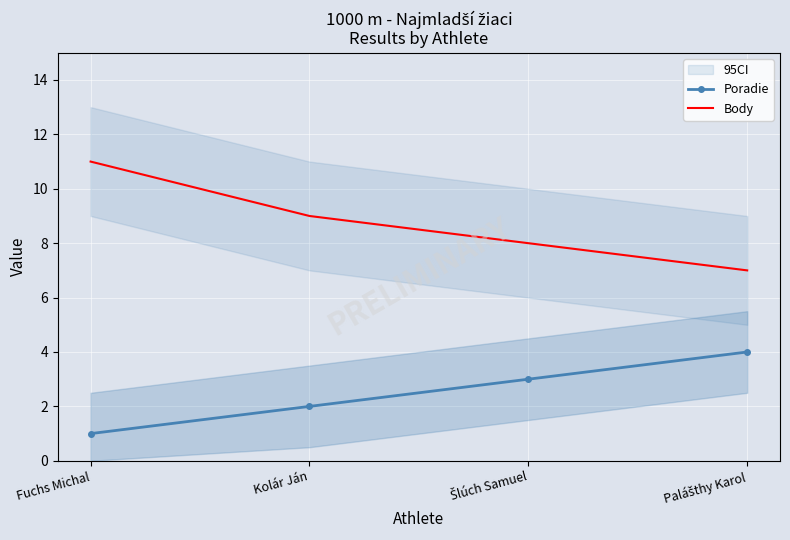

Where is Poradie nearest to the value 2?

Kolár Ján